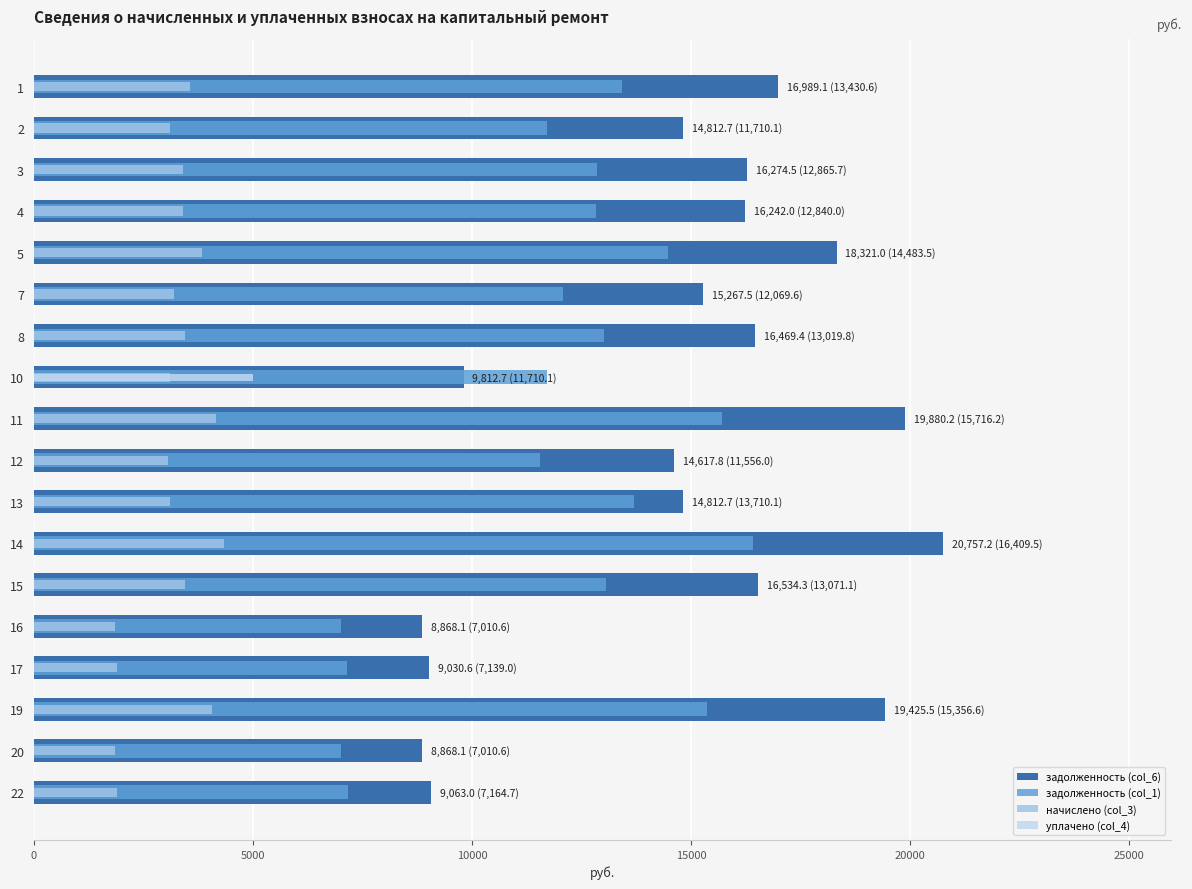

What is the average value of the задолженность (col_1) series?

12015.2